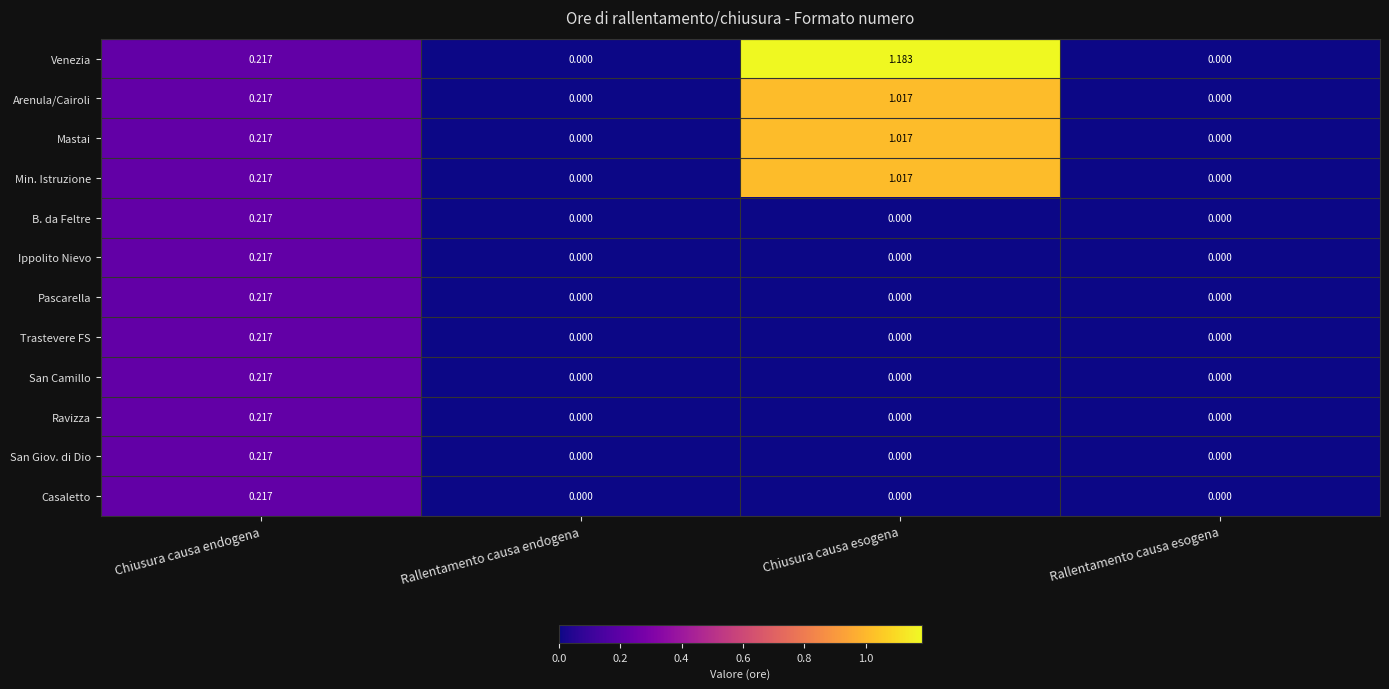

At which category is the sum across all series the highest?

Chiusura causa esogena